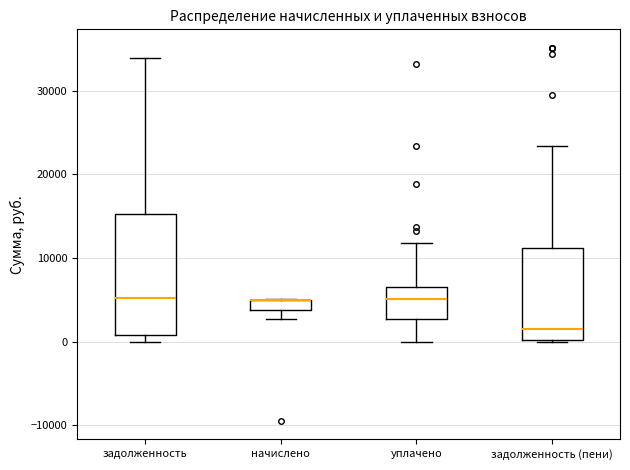

Where does the lower whisker of the box for уплачено end on the y-axis? The values are not printed on the chart, so give them approximately, as read against the axis.

0